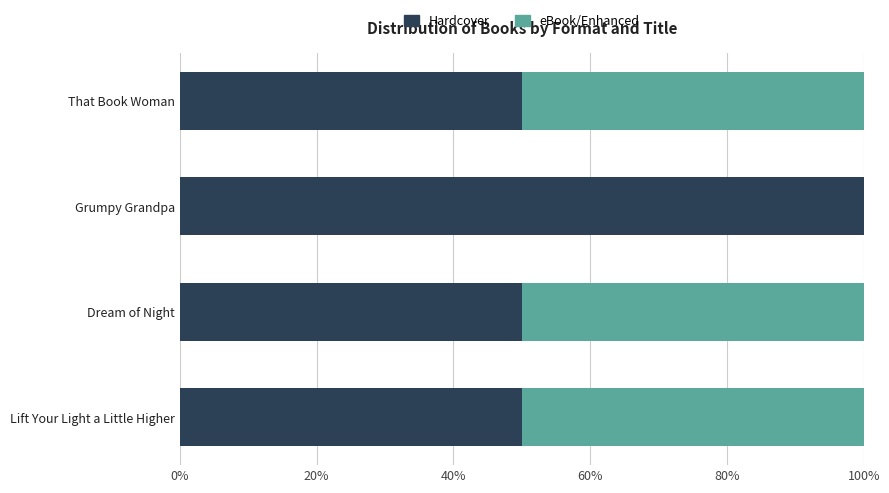

The Hardcover series shows 50 at That Book Woman. True or false?

True